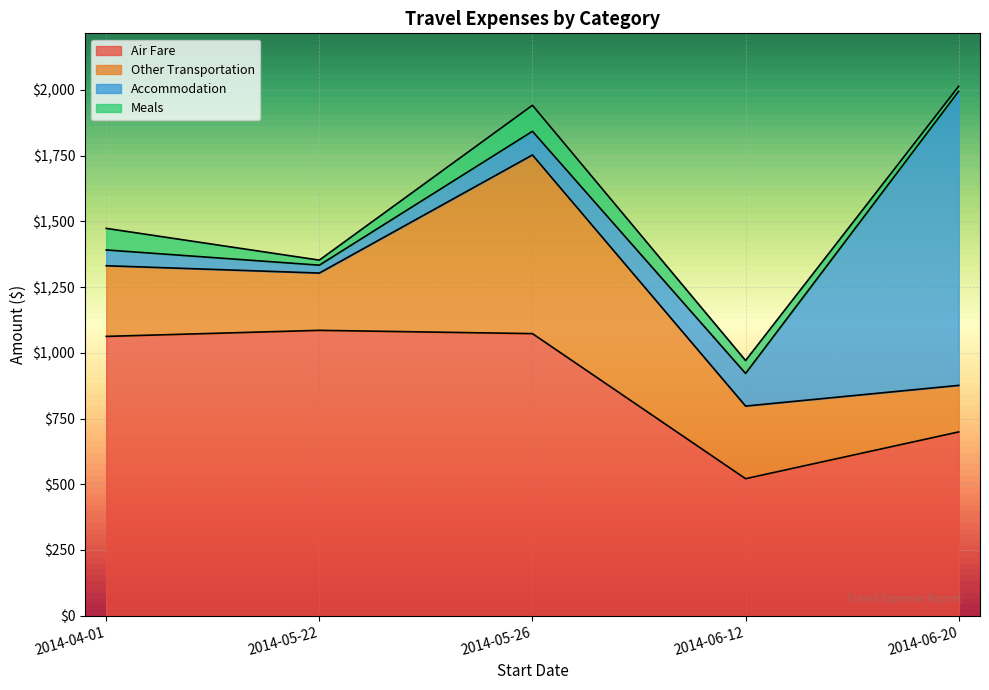

What are all the series names shown in the legend?

Air Fare, Other Transportation, Accommodation, Meals